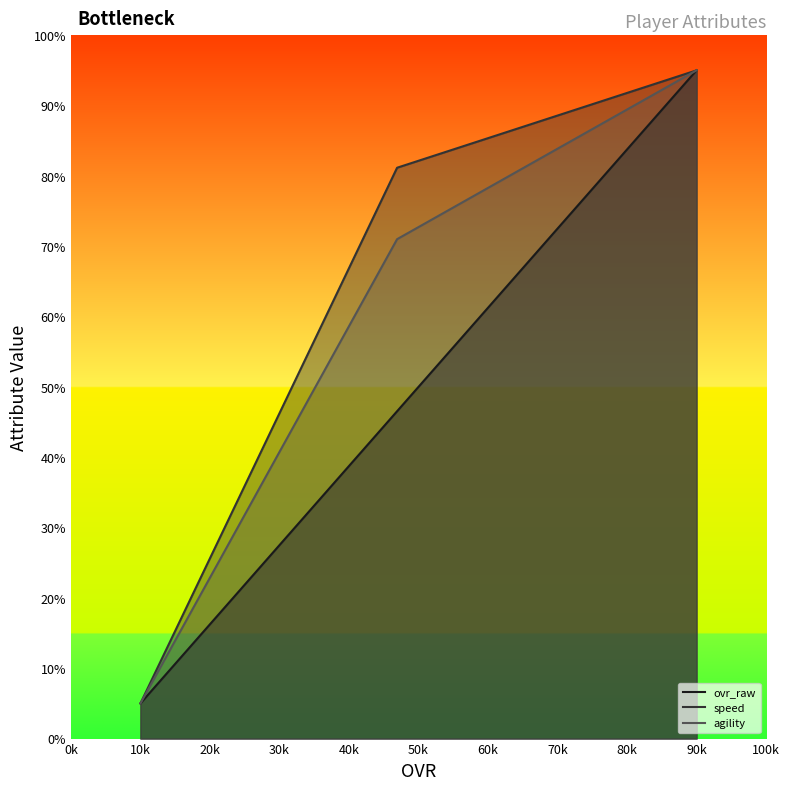

Is the value of speed at 10k greater than the value of agility at 90k?

No